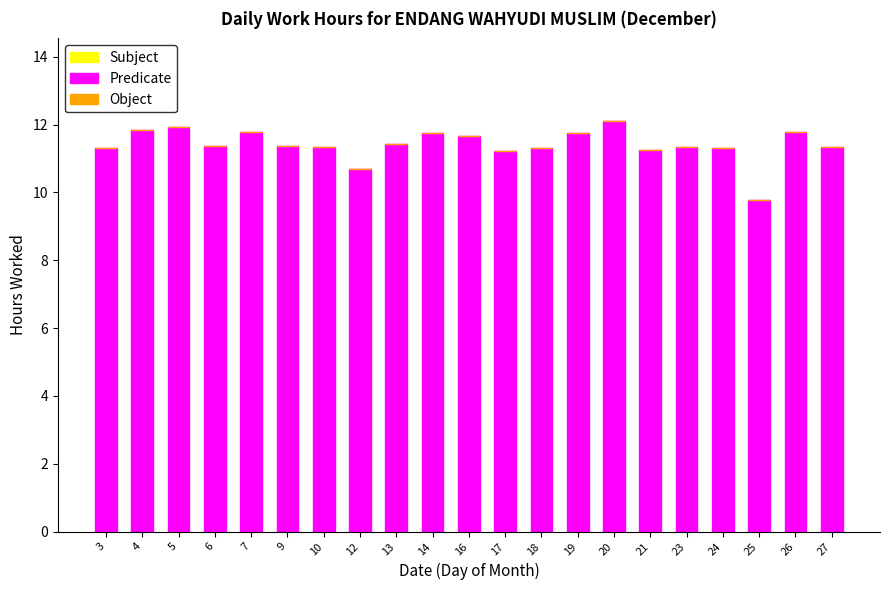

The value at 14 is 11.8. True or false?

True